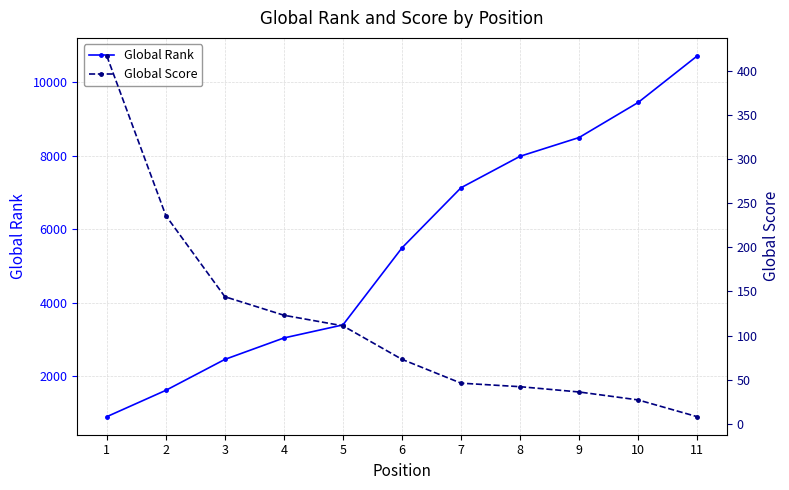

What is the difference between the maximum and minimum values in the Global Score series?

409